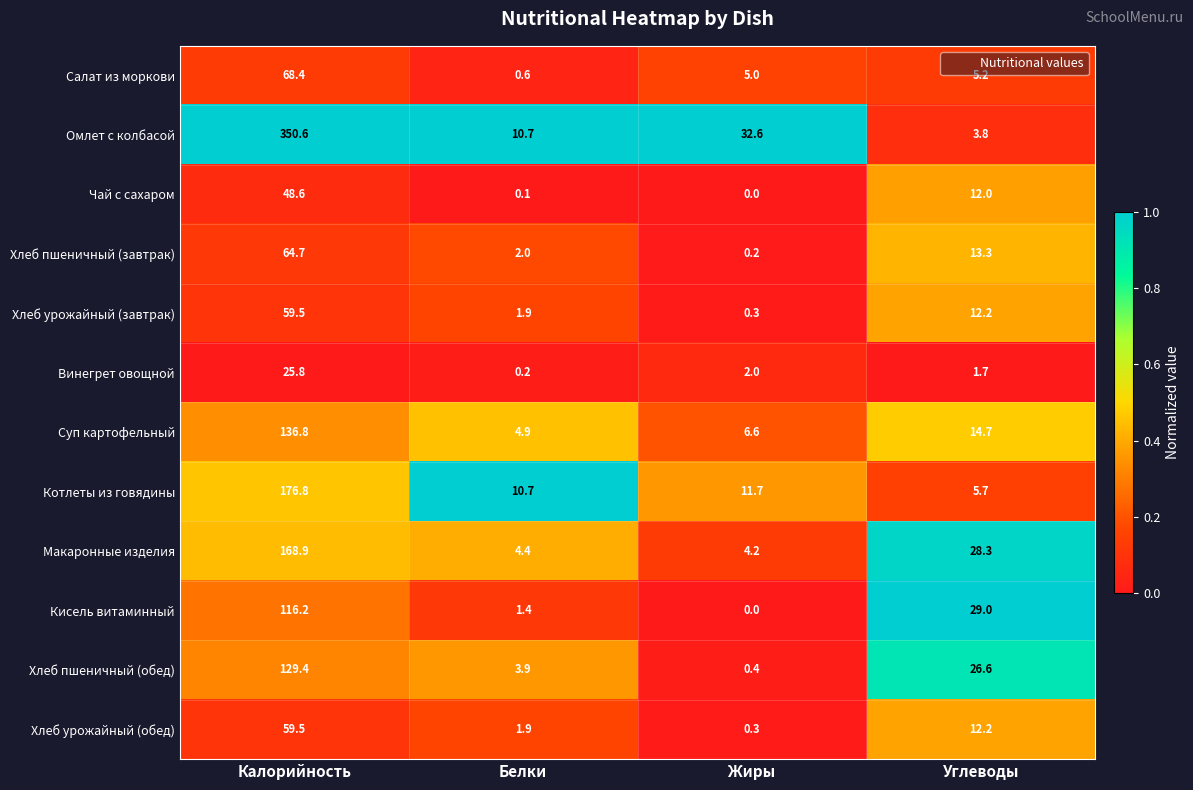

Count the number of data series in this chart.

12